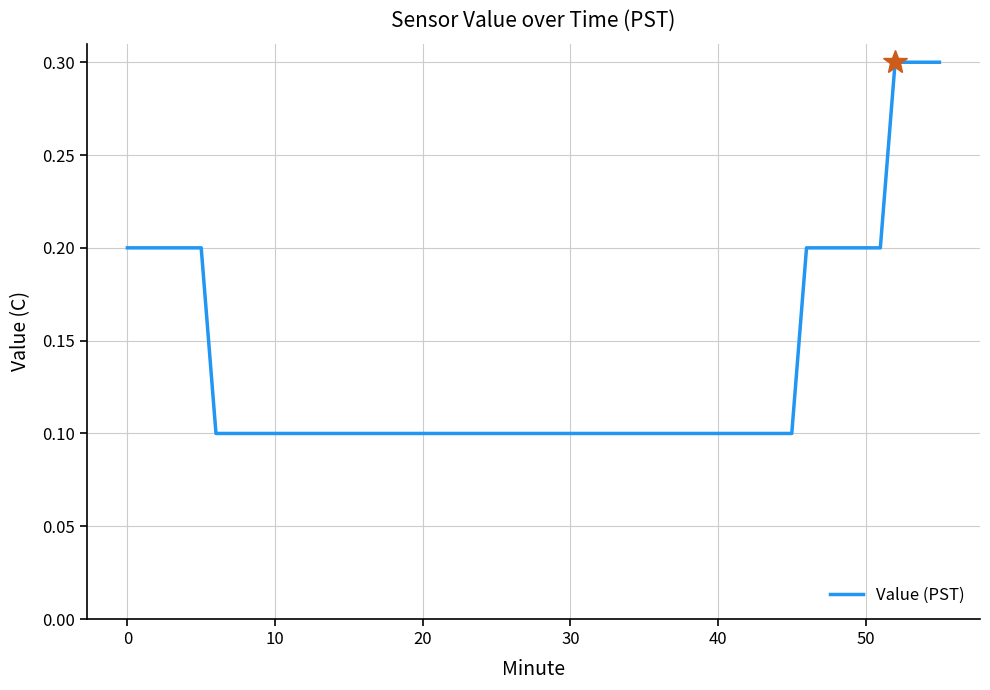

What is the greatest value displayed?

0.3